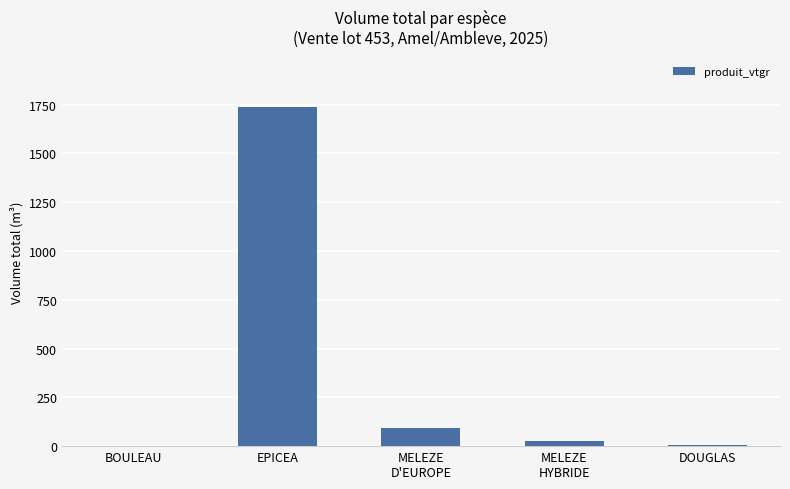

What is the change in value from EPICEA to DOUGLAS?

-1729.3